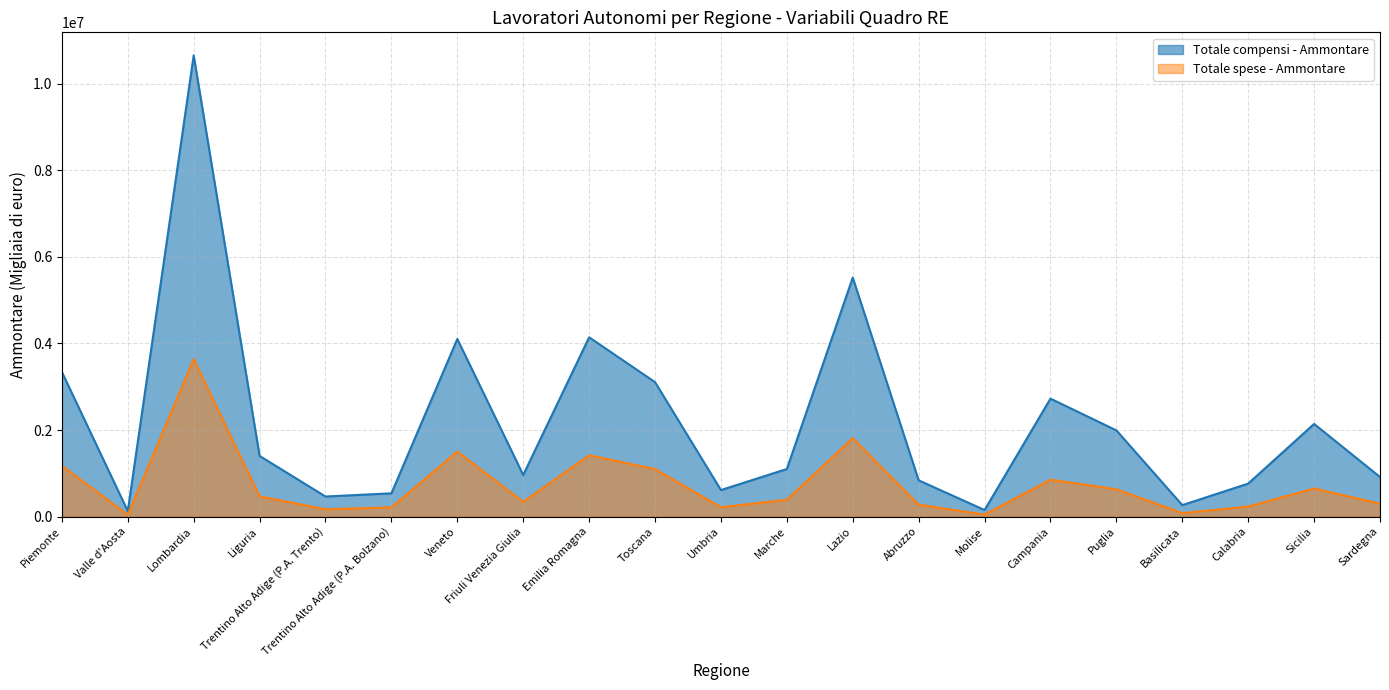

Reading right to left, extract all data points from this chart.

Totale compensi - Ammontare: 913472	2140148	761446	263023	1991318	2725054	149902	836538	5523309	1098892	611630	3106432	4142765	960018	4103979	536273	462580	1400688	10659711	125629	3341423
Totale spese - Ammontare: 297296	646649	231038	78069	629604	851803	44663	274599	1811666	388826	214474	1096253	1416190	339645	1501655	211650	167220	466494	3637360	40121	1172883